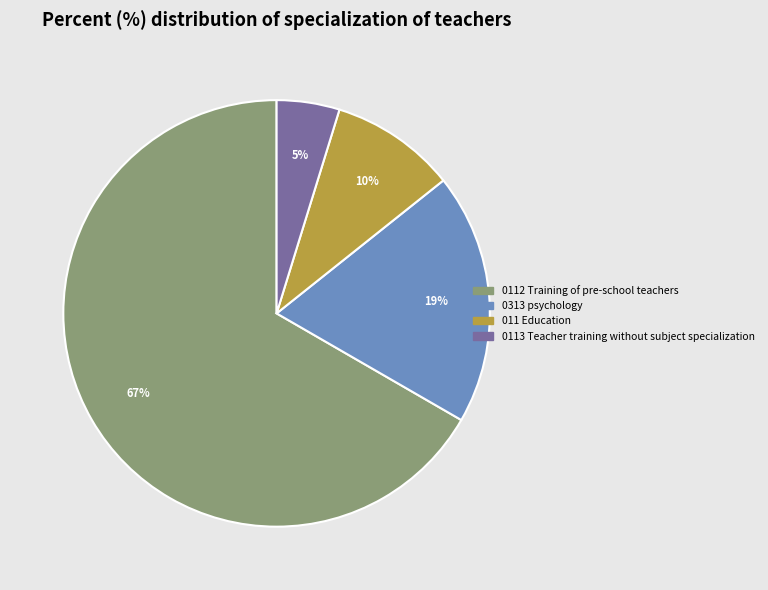

Is the sum of 0112 Training of pre-school teachers and 0113 Teacher training without subject specialization greater than half?

Yes